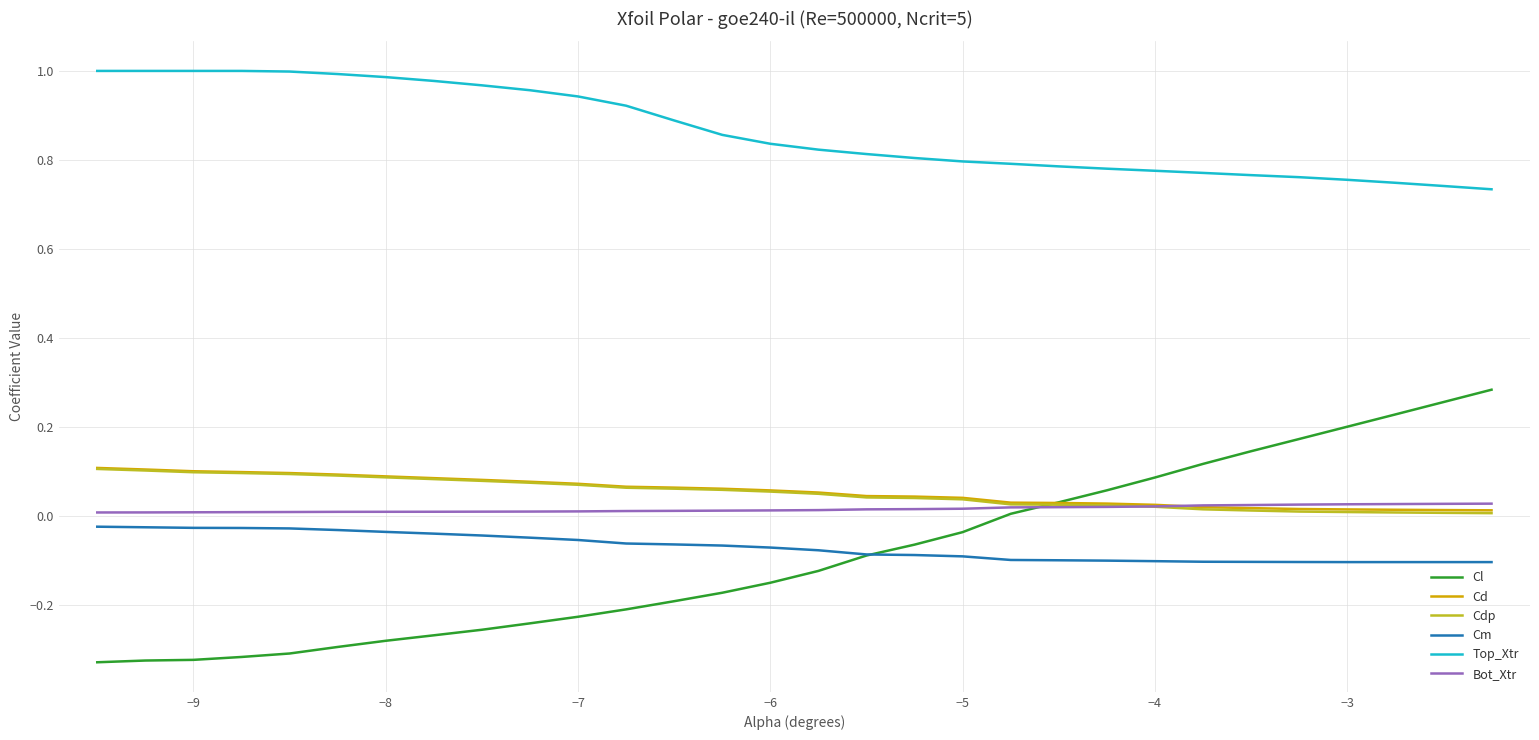

True or false: Cd and Top_Xtr intersect in this chart.

False